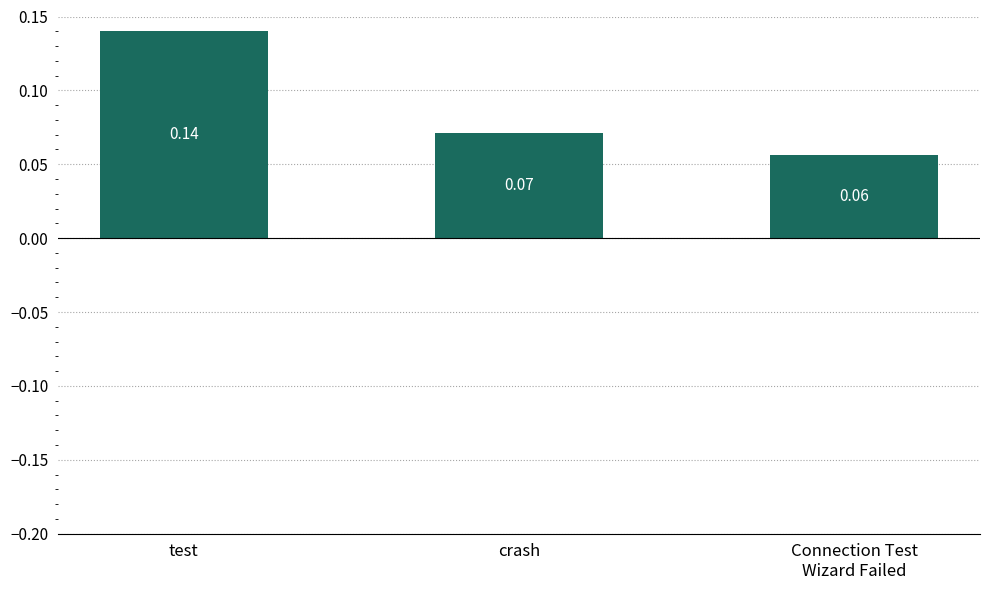

What is the label of the 3rd bar from the right?

test